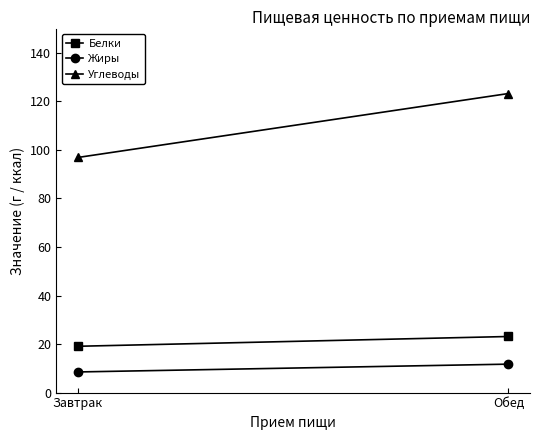

What is the smallest value displayed?

8.5